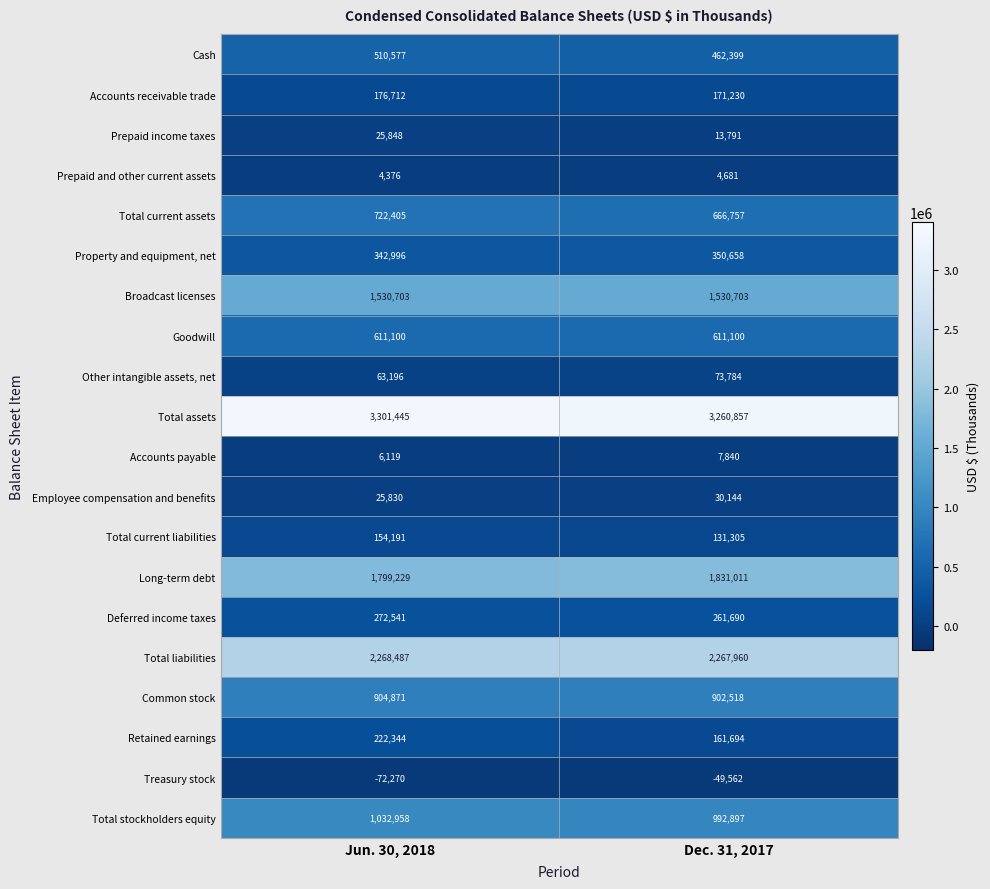

What is the difference between the maximum and minimum values in the Accounts receivable trade series?

5482